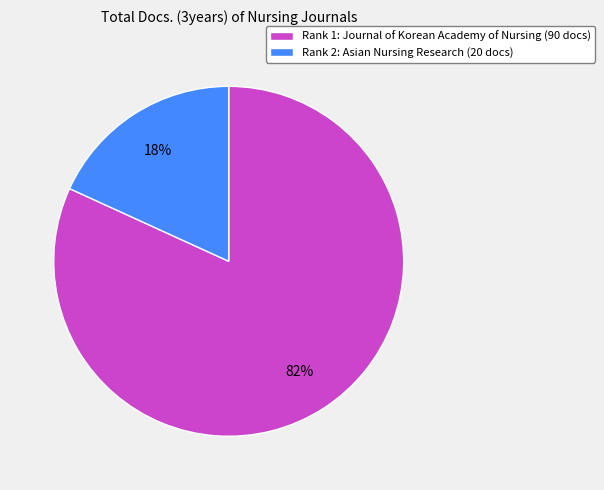

What percentage is the Rank 1: Journal of Korean Academy of Nursing (90 docs) slice, to the nearest percent?

82%